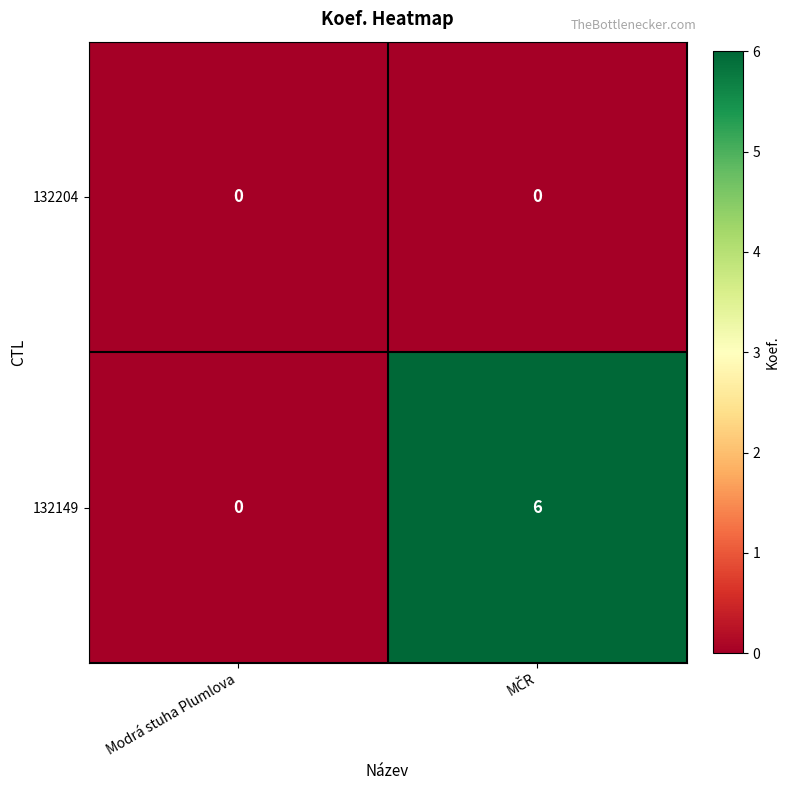

Rank the series by their average value, from lowest to highest.

132204, 132149